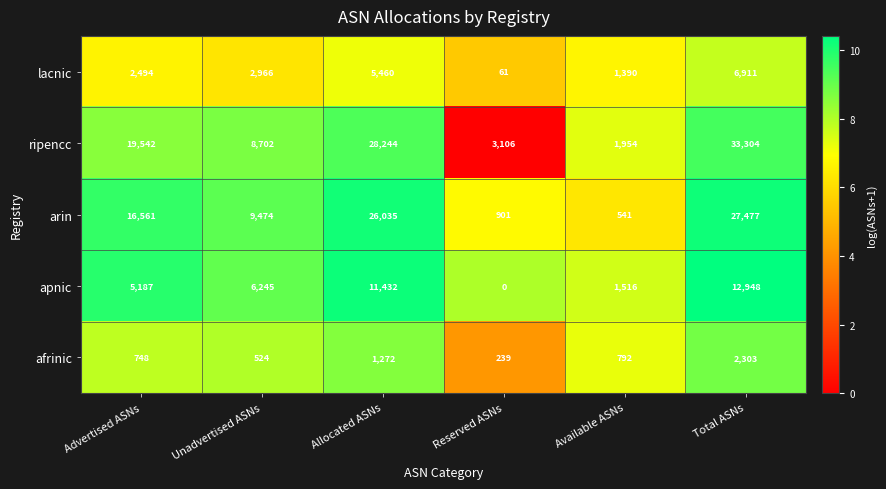

Rank the series by their maximum value, from highest to lowest.

ripencc, arin, apnic, lacnic, afrinic